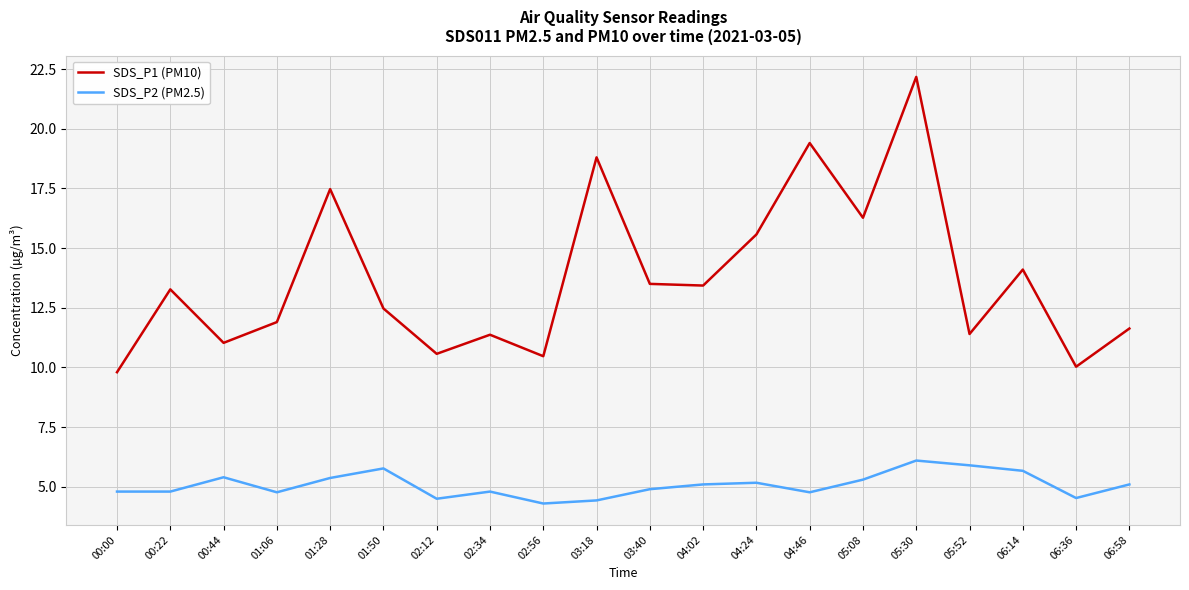

At which label does SDS_P2 (PM2.5) first exceed 5?

00:44